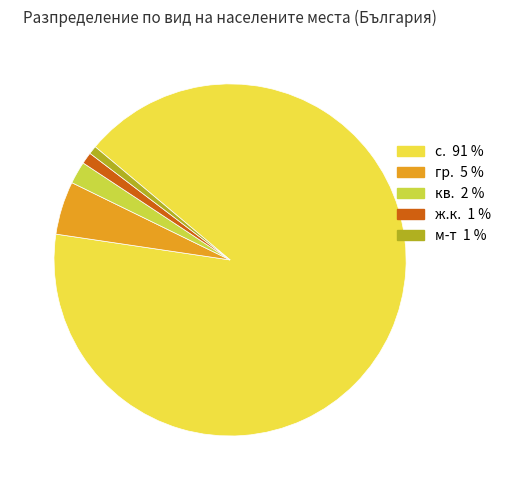

Is there any slice that represents more than half of the pie?

Yes